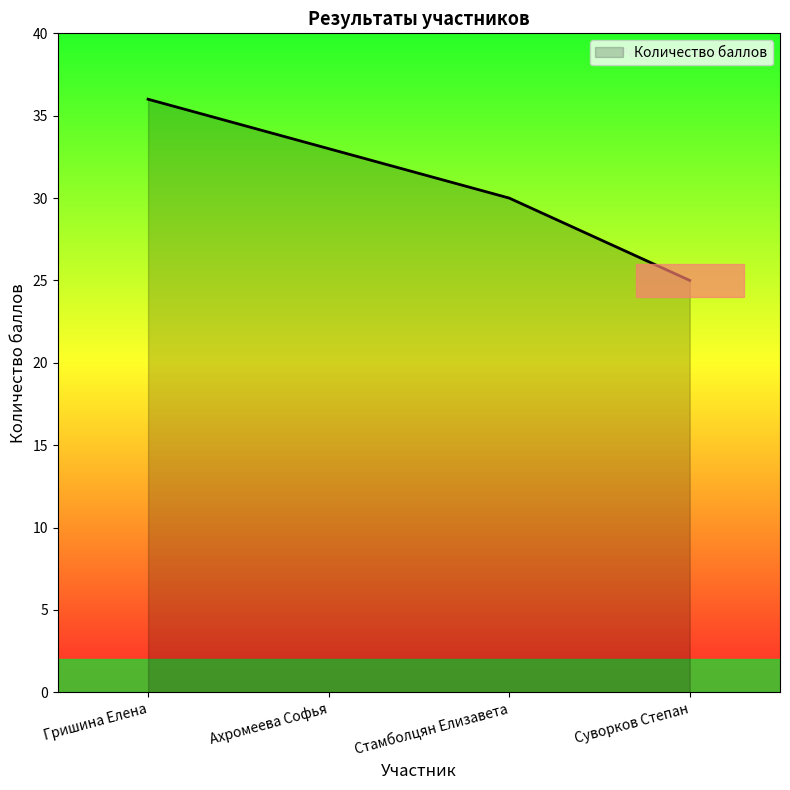

What is the ratio of the value at Стамболцян Елизавета to the value at Ахромеева Софья?

0.9